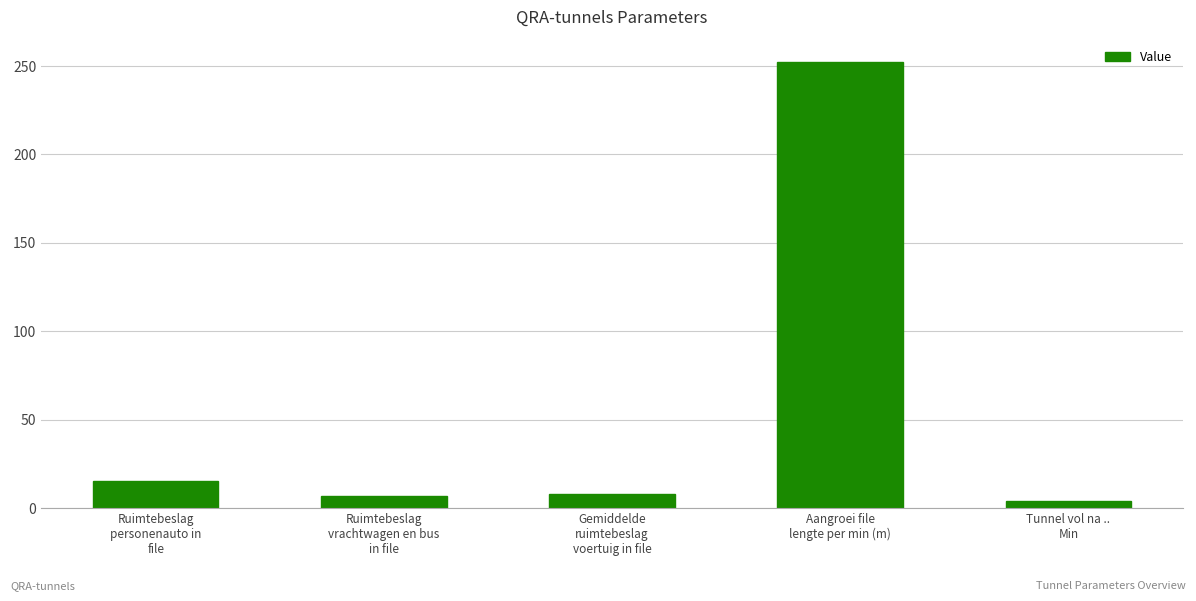

What is the label of the 4th bar from the right?

Ruimtebeslag
vrachtwagen en bus
in file